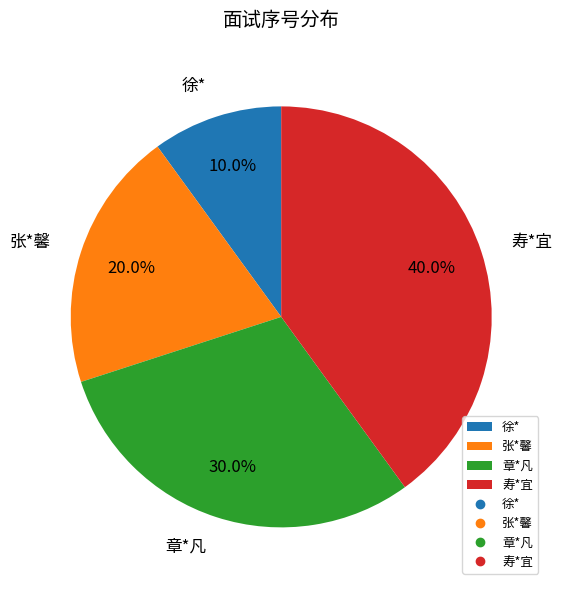

Is there a majority slice in this chart?

No